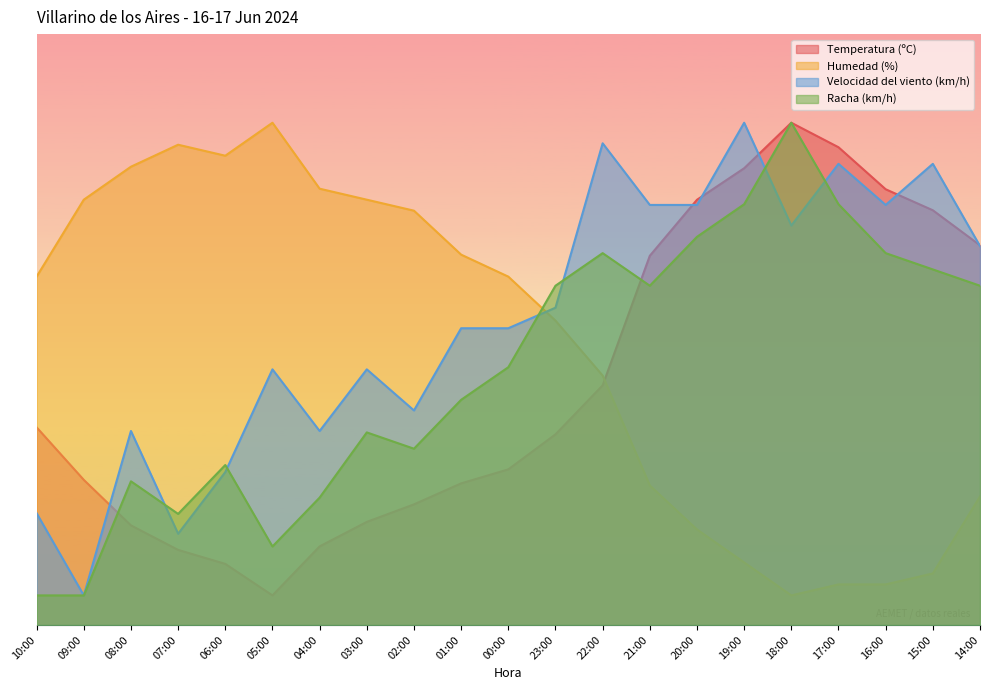

How many data points in Temperatura (ºC) are less than 32?

10